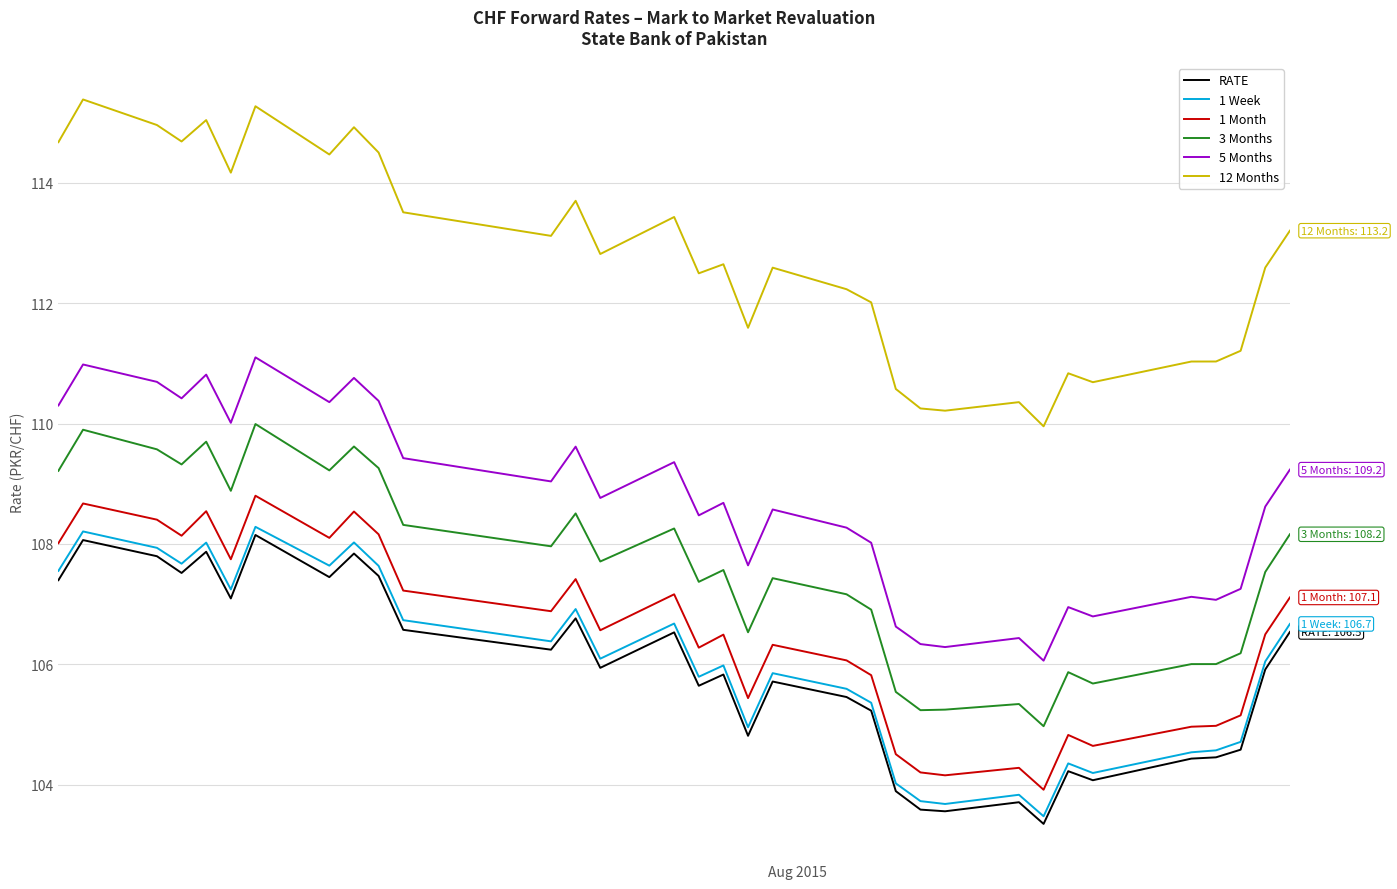

True or false: RATE and 1 Month cross at least once.

False